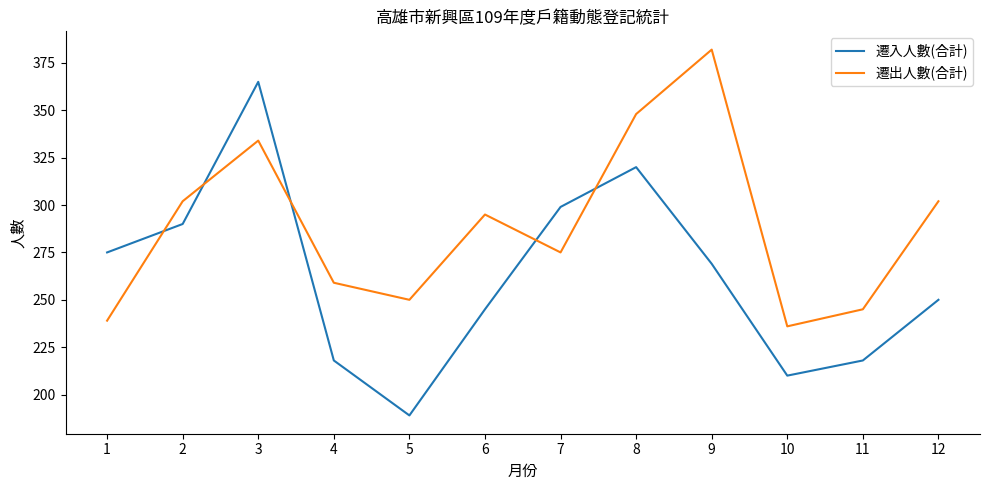

What is the lowest value of the 遷入人數(合計) series?

189